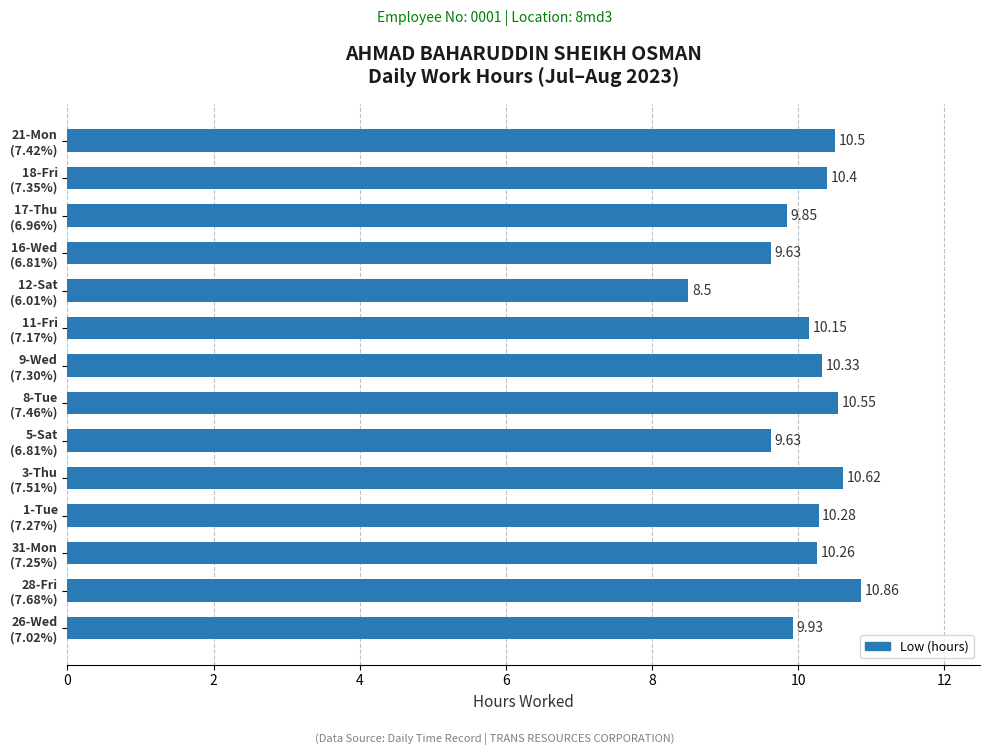

What is the average value?

10.1